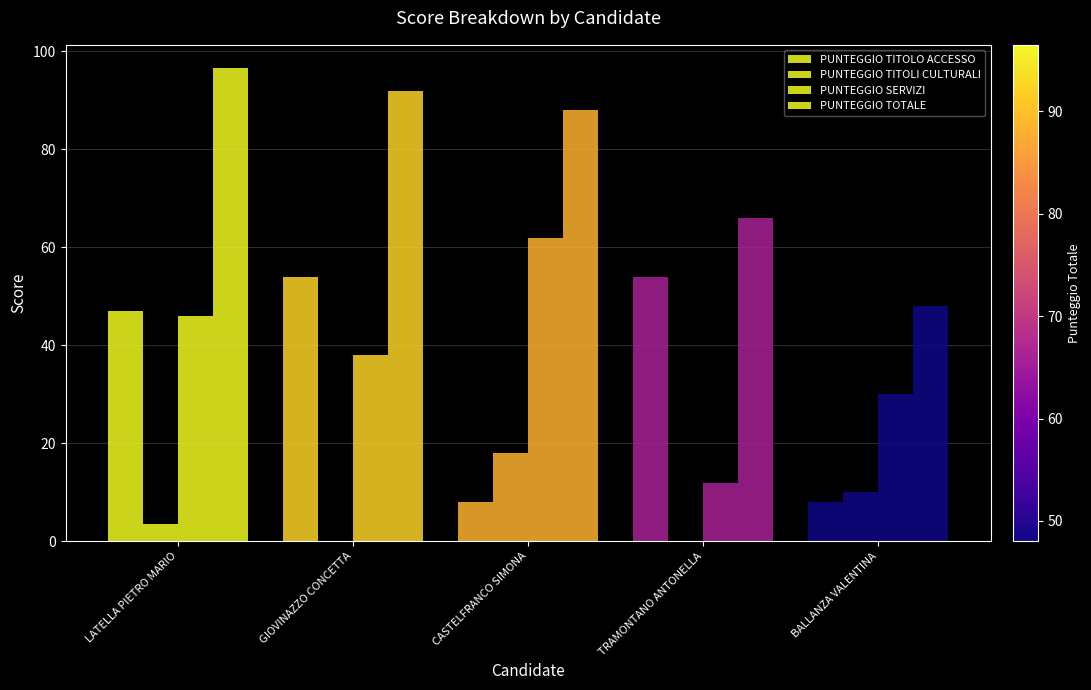

Reading left to right, extract all data points from this chart.

PUNTEGGIO TITOLO ACCESSO: 47.0	54.0	8.0	54.0	8.0
PUNTEGGIO TITOLI CULTURALI: 3.5	0.0	18.0	0.0	10.0
PUNTEGGIO SERVIZI: 46.0	38.0	62.0	12.0	30.0
PUNTEGGIO TOTALE: 96.5	92.0	88.0	66.0	48.0